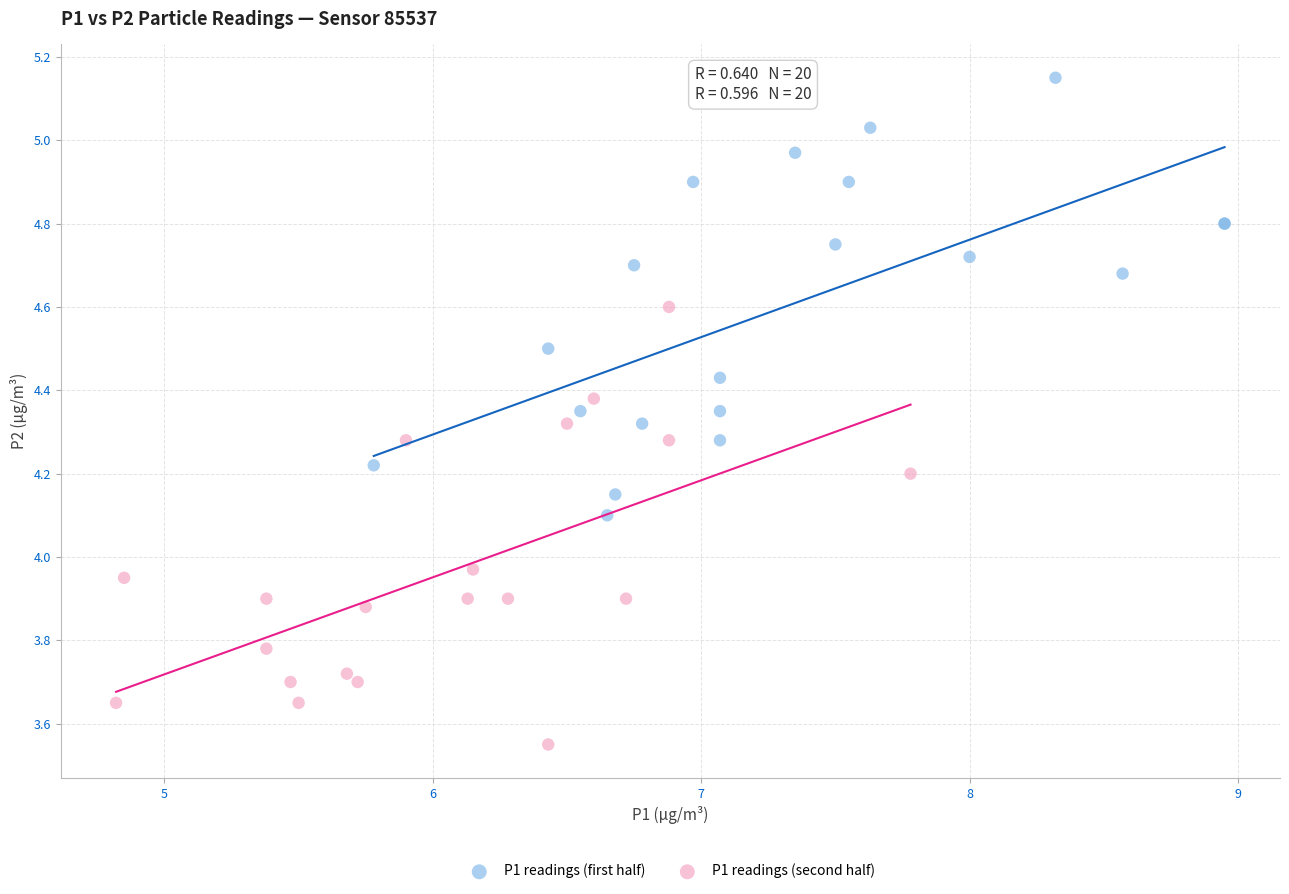

Which series reaches the minimum Y coordinate?

P1 readings (second half)